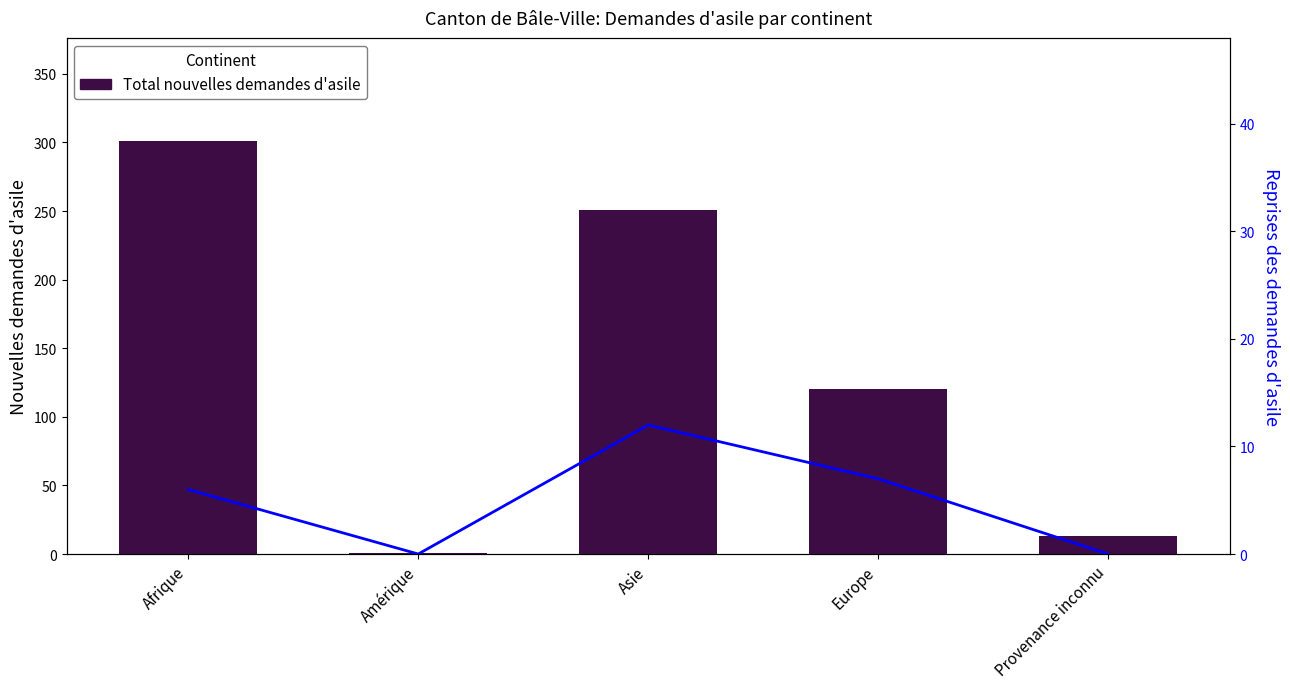

Which series has the largest total across all categories?

Total nouvelles demandes d'asile